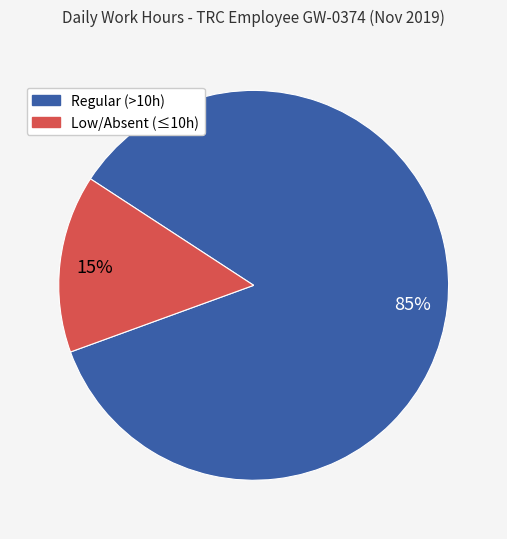

How many slices are in this pie chart?

2